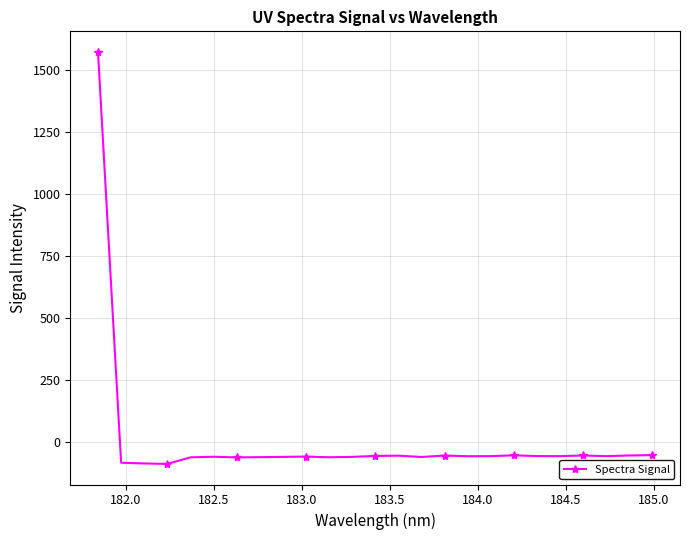

What is the smallest value displayed?

-89.0